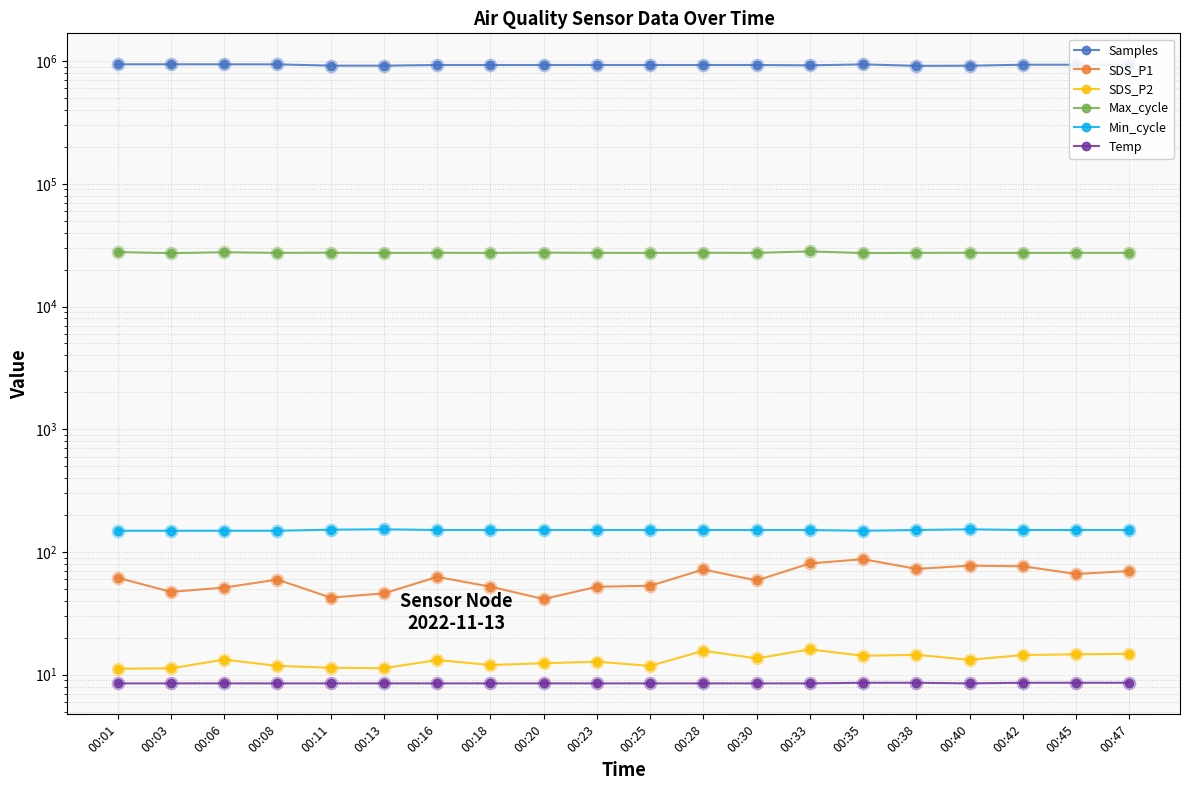

Is the value of Max_cycle at 00:20 greater than the value of Temp at 00:30?

Yes